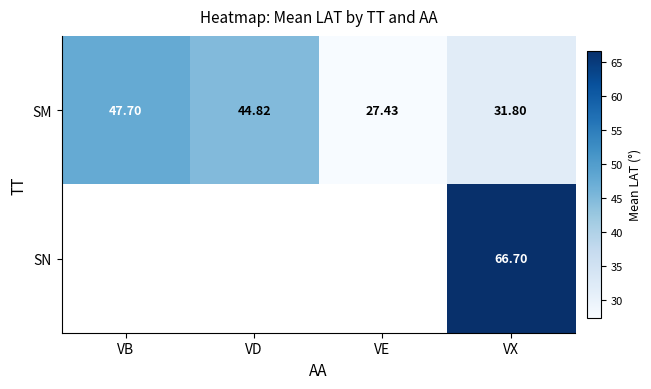

Which category has the lowest value across all series?

VE